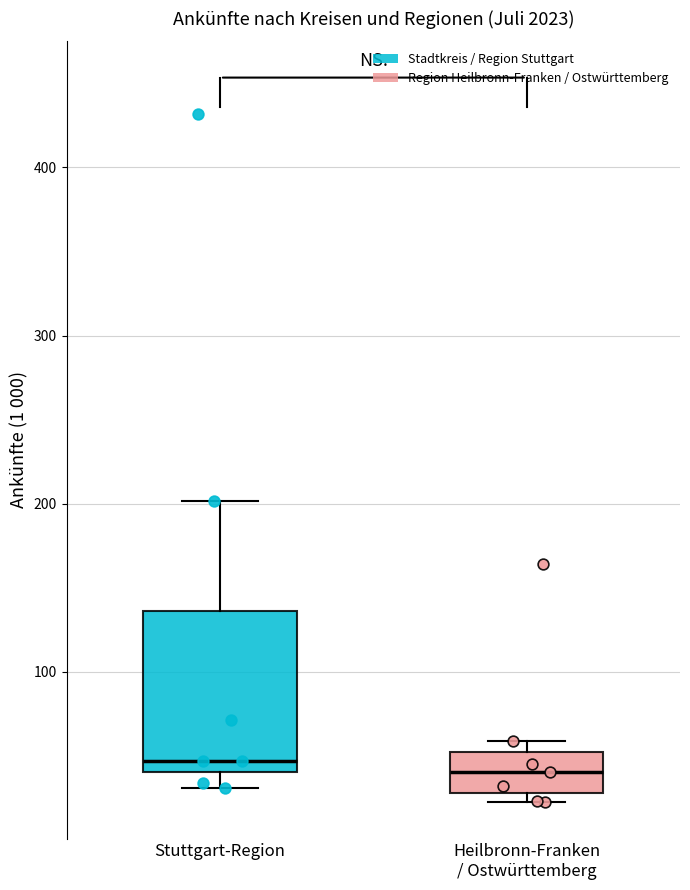

Reading left to right, read every box against the y-axis: the position of its median line, the range the box covers, and the ends of its whiskers. The values are not printed on the chart, so give them approximately, as read against the axis.

Stuttgart-Region: median 50, box 40 to 140, whiskers 30 to 200
Heilbronn-Franken / Ostwürttemberg: median 40, box 30 to 50, whiskers 20 to 60